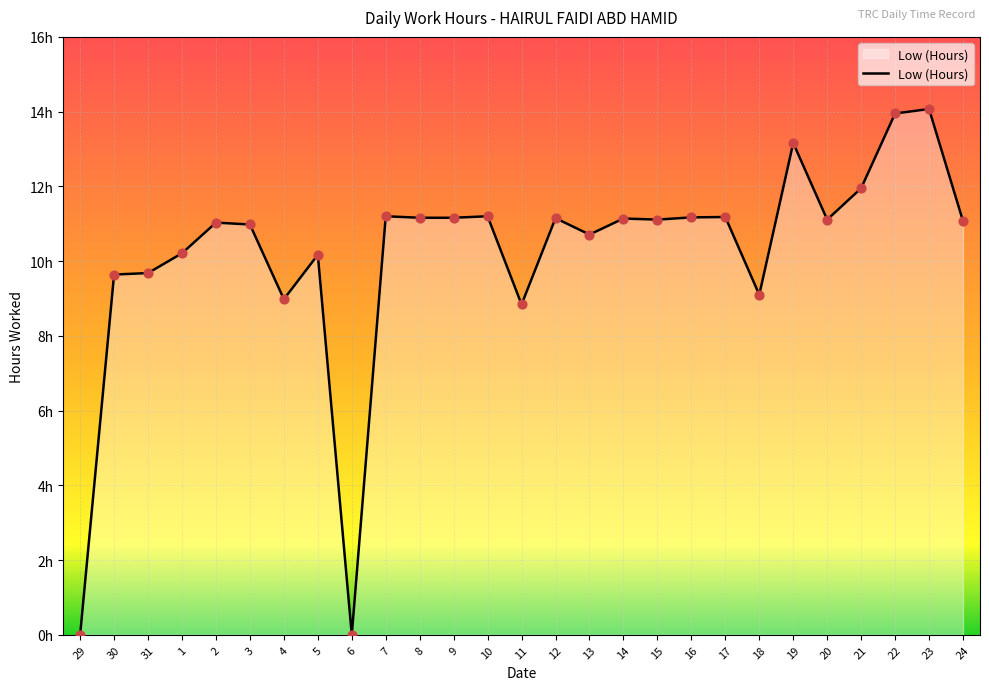

Approximately how many times larger is the value at 18 compared to 1?

0.9